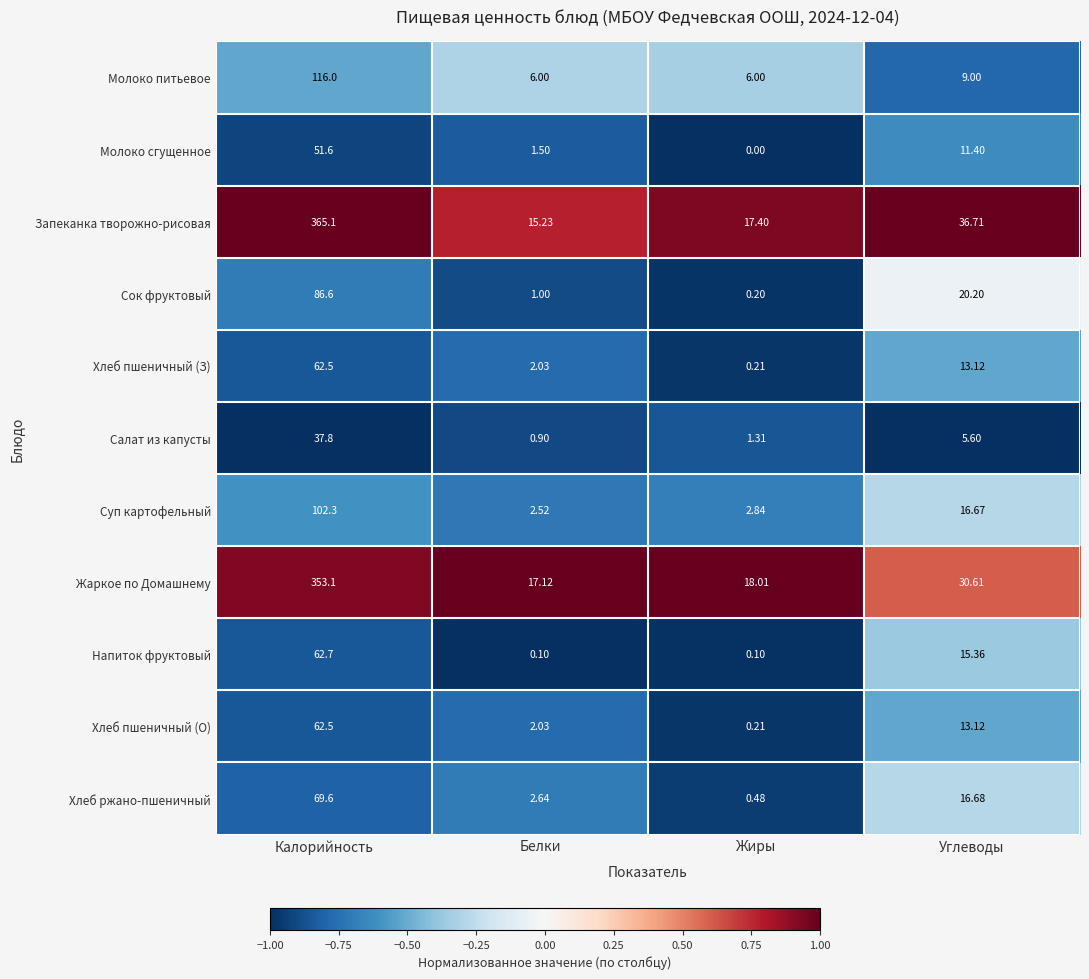

At which label does Салат из капусты reach its minimum?

Белки